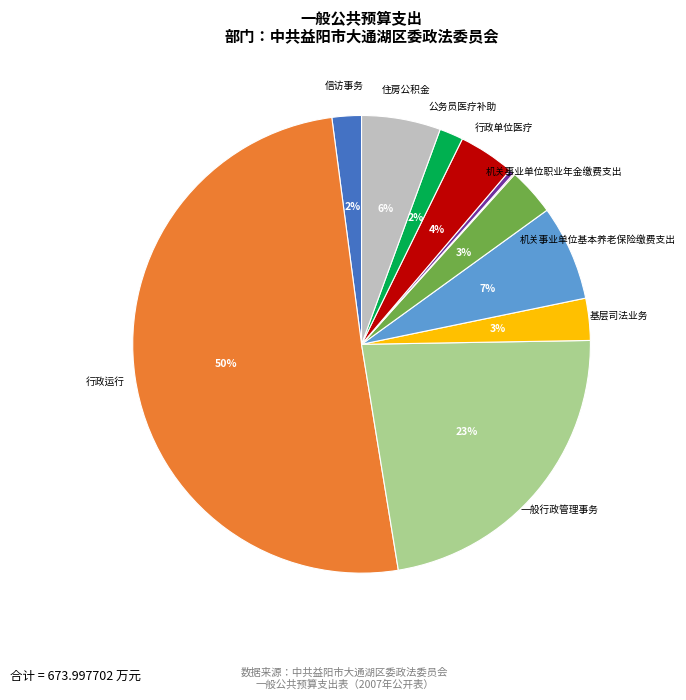

To the nearest percent, what is the average slice percentage?

9%